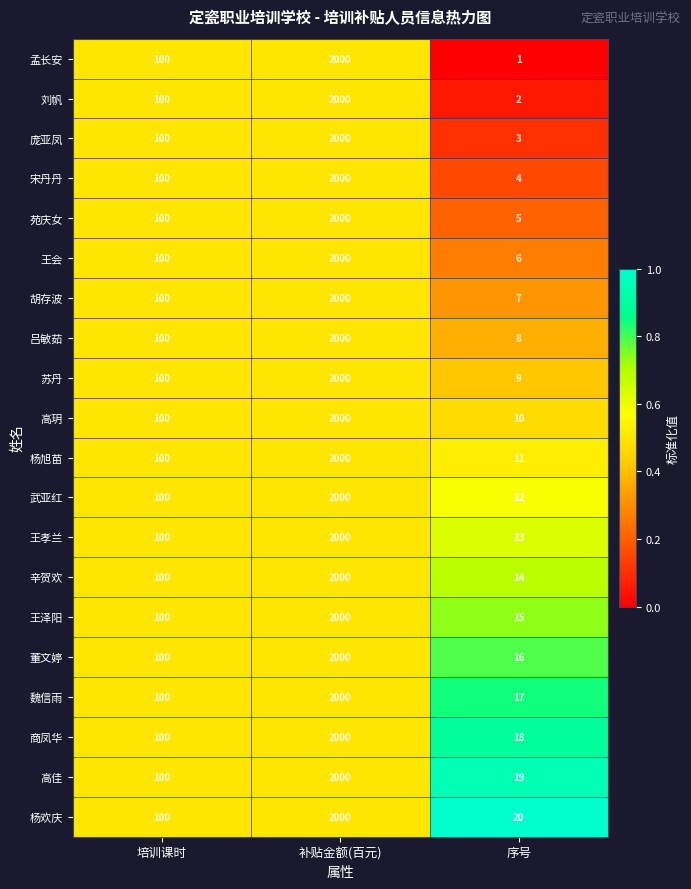

At which category does the chart reach its peak across all series?

补贴金额(百元)